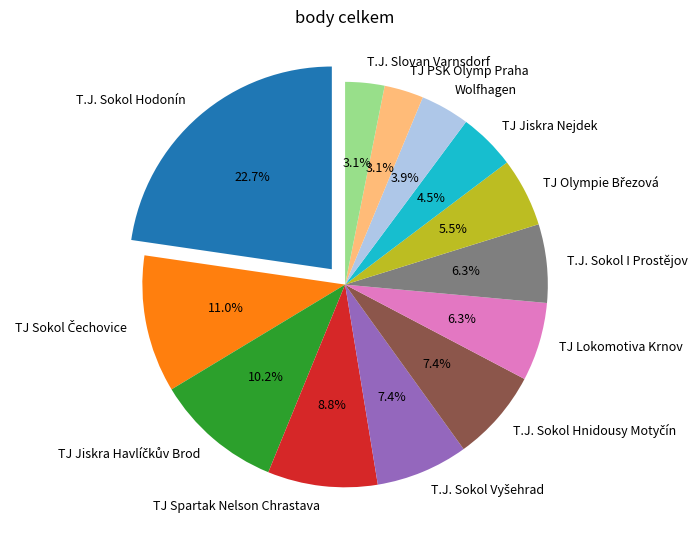

Does T.J. Sokol Hnidousy Motyčín represent more than half of the total?

No